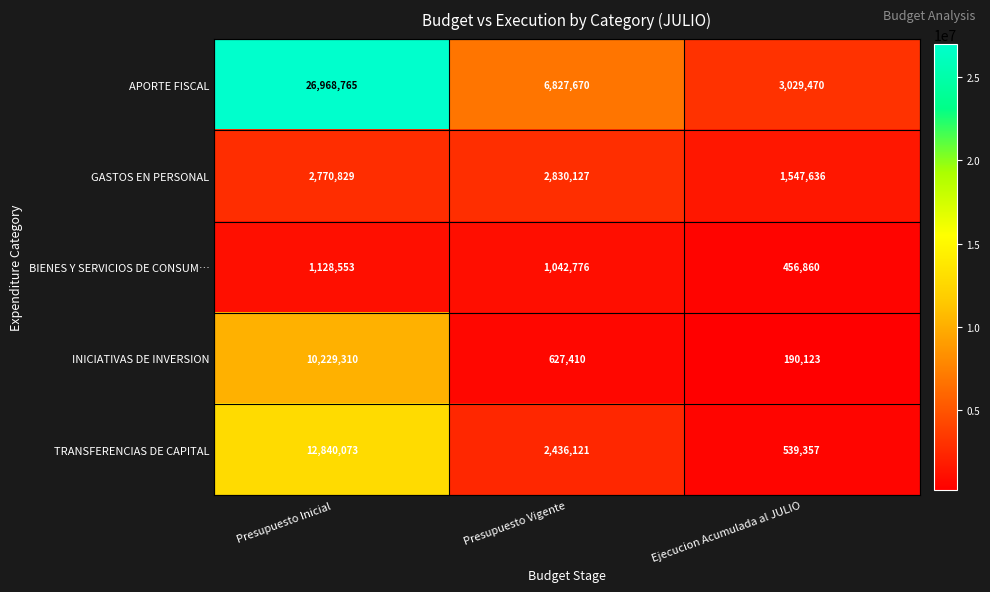

Reading right to left, what are all the values shown in this chart?

APORTE FISCAL: 3029470	6827670	26968765
GASTOS EN PERSONAL: 1547636	2830127	2770829
BIENES Y SERVICIOS DE CONSUM…: 456860	1042776	1128553
INICIATIVAS DE INVERSION: 190123	627410	10229310
TRANSFERENCIAS DE CAPITAL: 539357	2436121	12840073